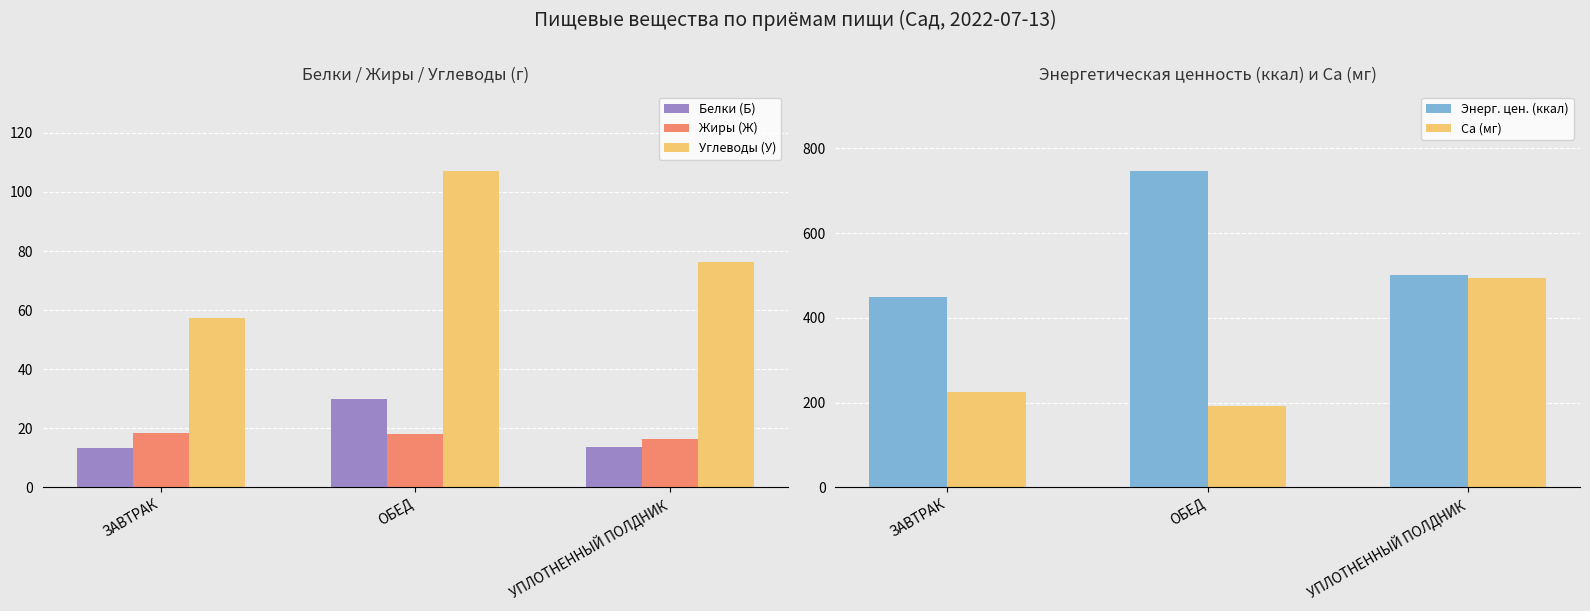

What are all the series names shown in the legend?

Белки (Б), Жиры (Ж), Углеводы (У), Энерг. цен. (ккал), Ca (мг)